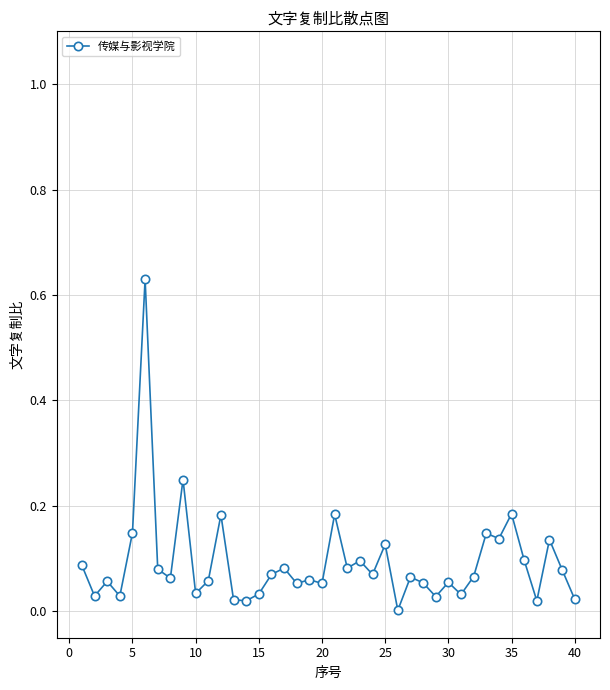

True or false: the data has more than 2 interior local peaks.

True